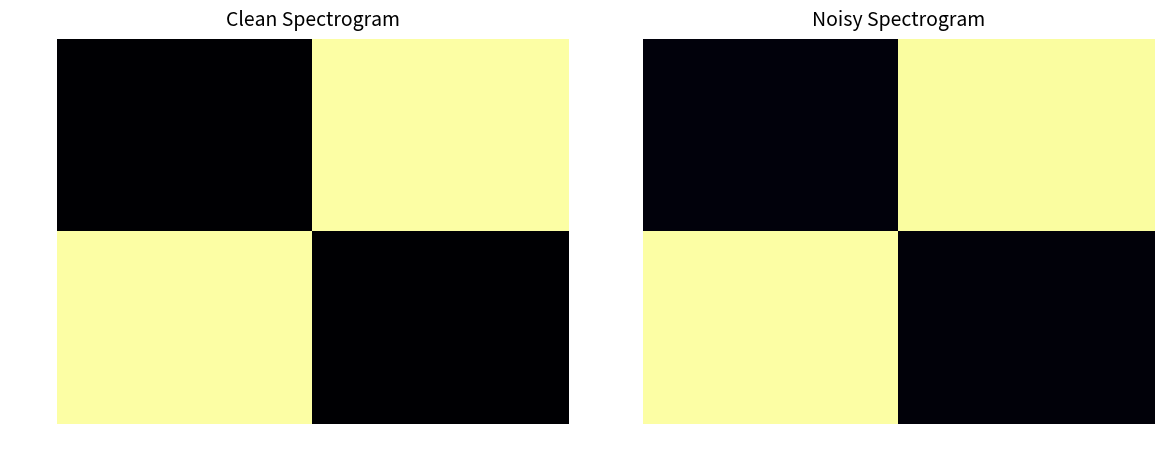

What is the lowest value of the 115980 series?

274.0